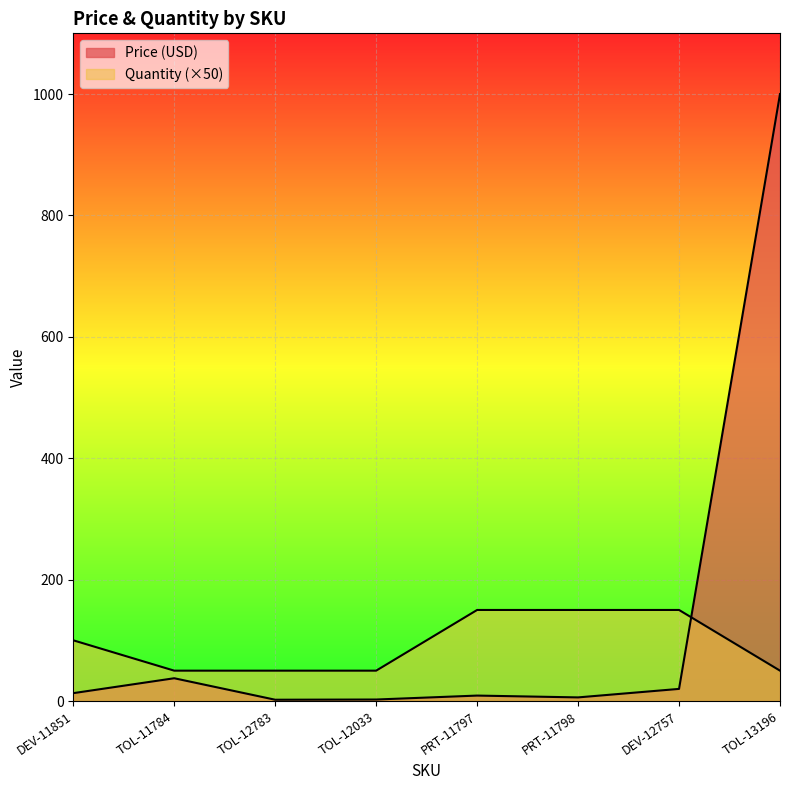

What is the average value of the Price (USD) series?

136.2